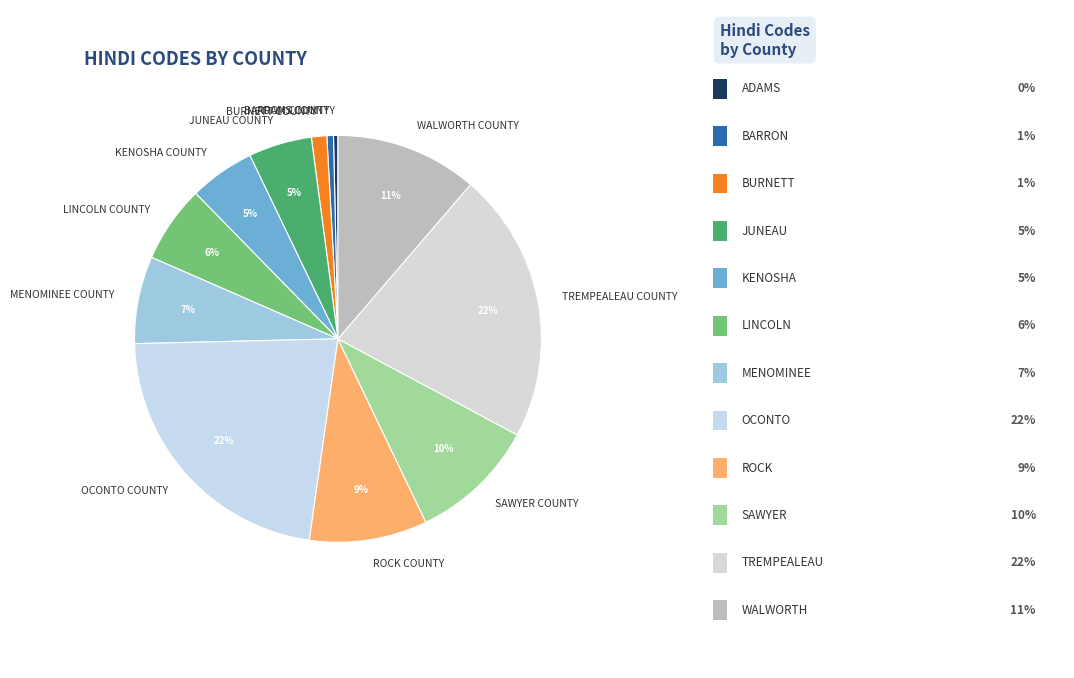

Between BURNETT COUNTY and JUNEAU COUNTY, which is larger?

JUNEAU COUNTY